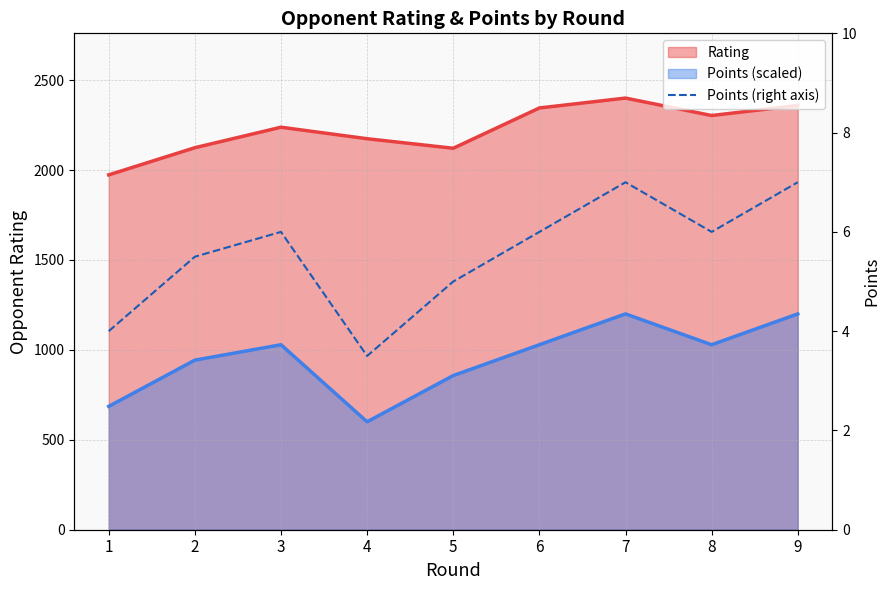

Does the chart have visible grid lines?

Yes